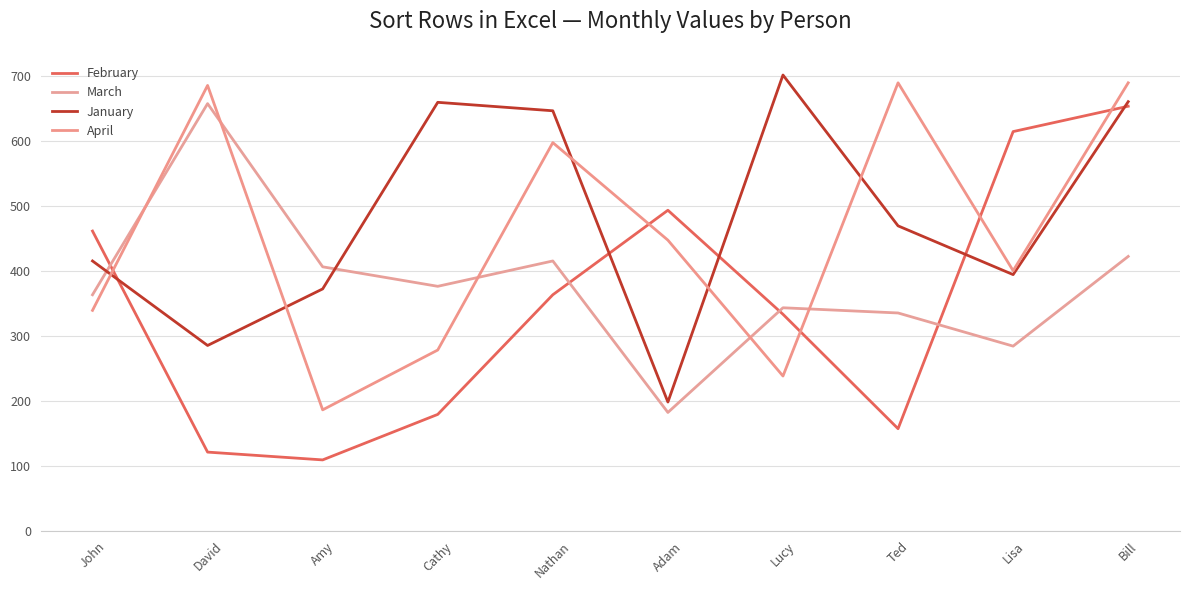

At which label does March reach its peak?

David